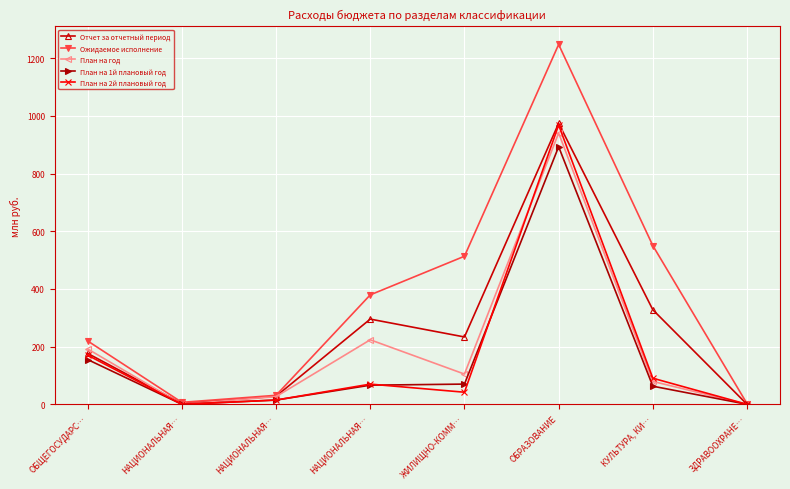

Where is the first local minimum for Ожидаемое исполнение?

НАЦИОНАЛЬНАЯ…